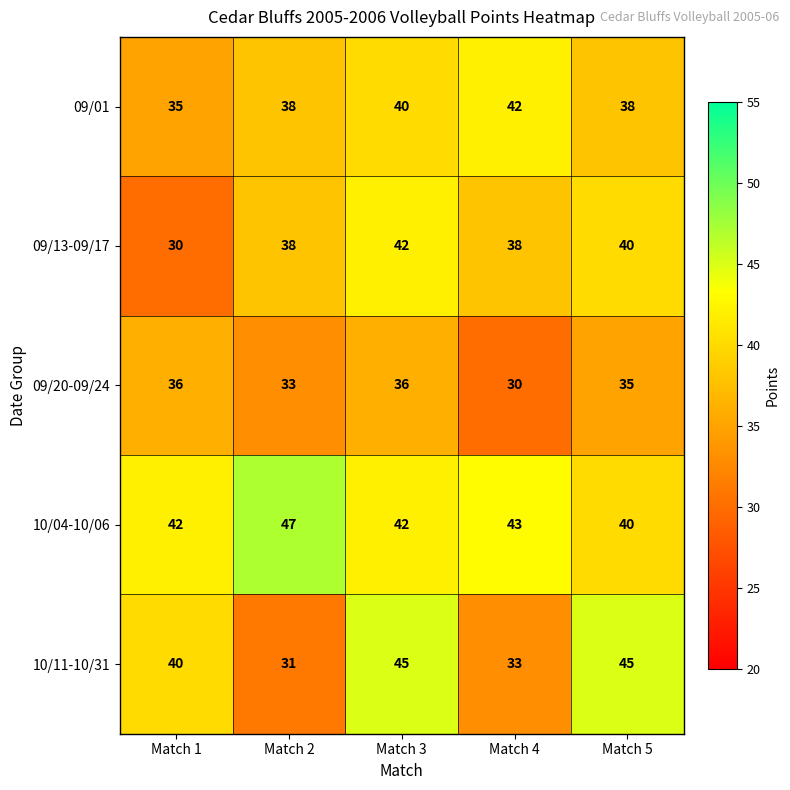

At which label is 09/20-09/24 closest to 33?

Match 2